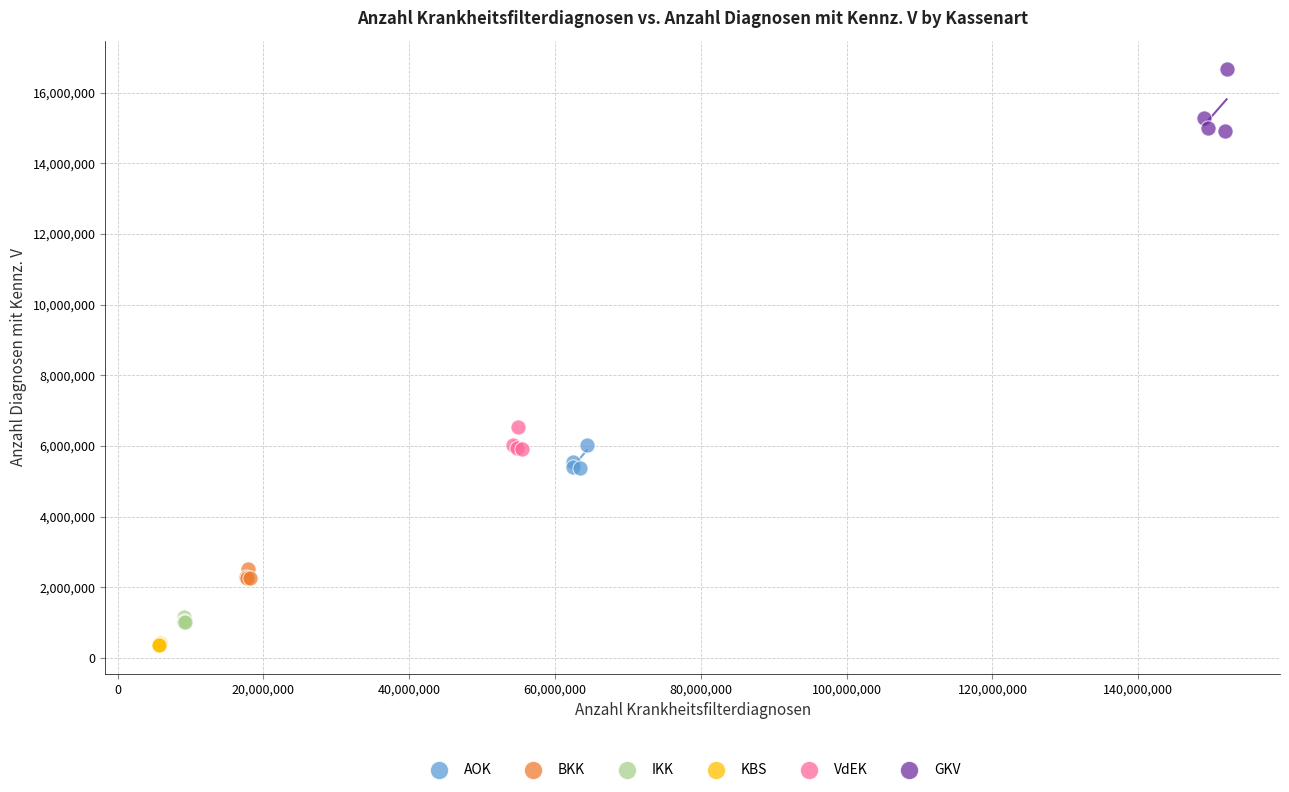

Which series has the largest Y range (max minus min)?

GKV